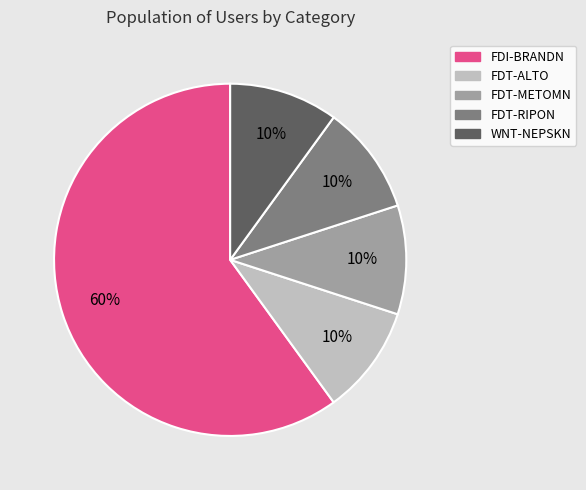

Approximately how many times larger is the value at FDT-ALTO compared to WNT-NEPSKN?

1.0